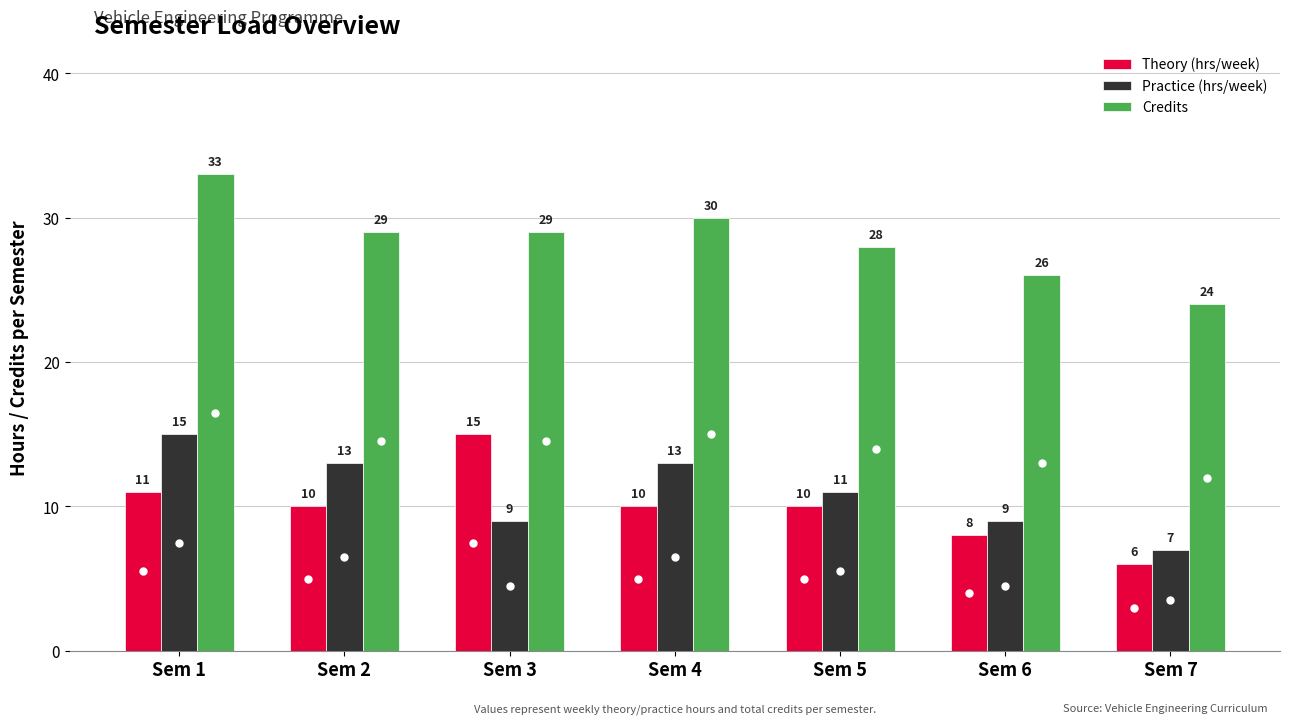

Which label corresponds to the largest value in the chart?

Sem 1